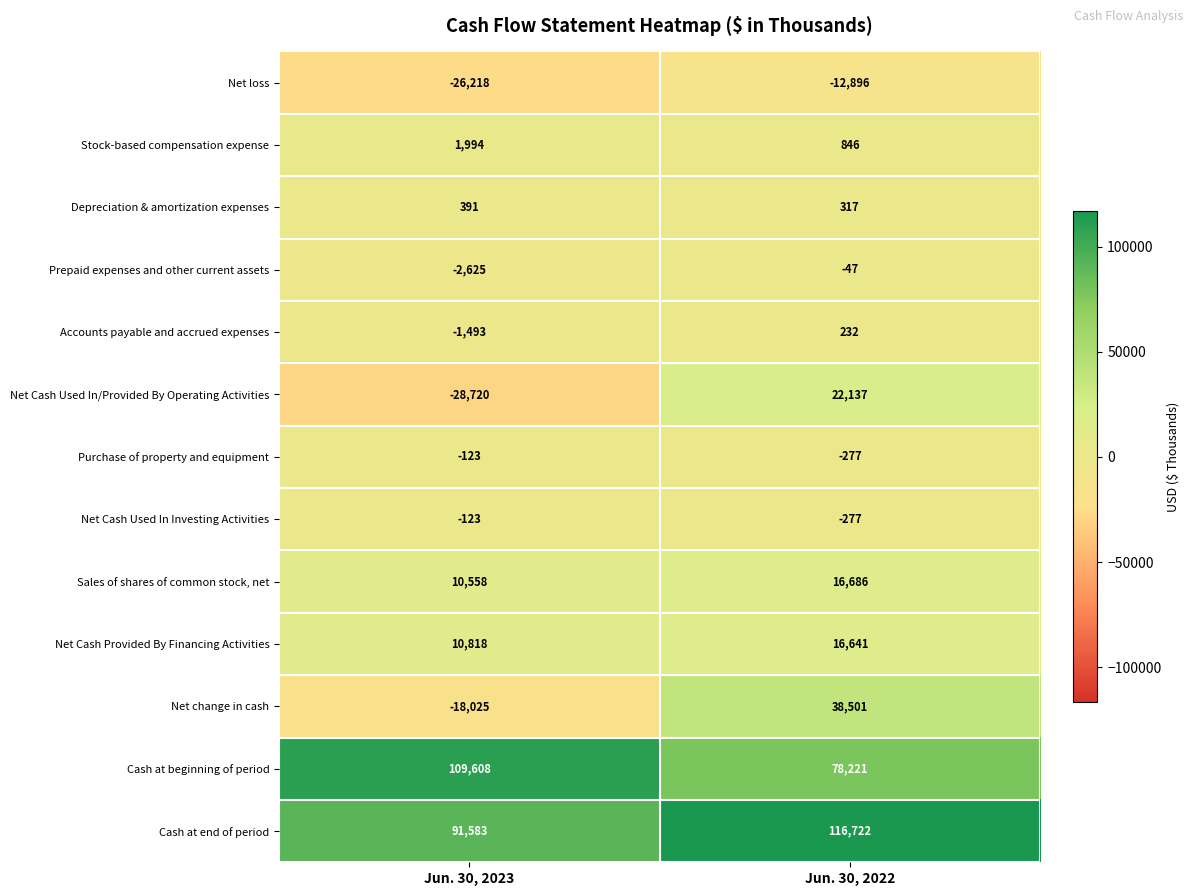

The value of Net change in cash at Jun. 30, 2022 is 56759. True or false?

False